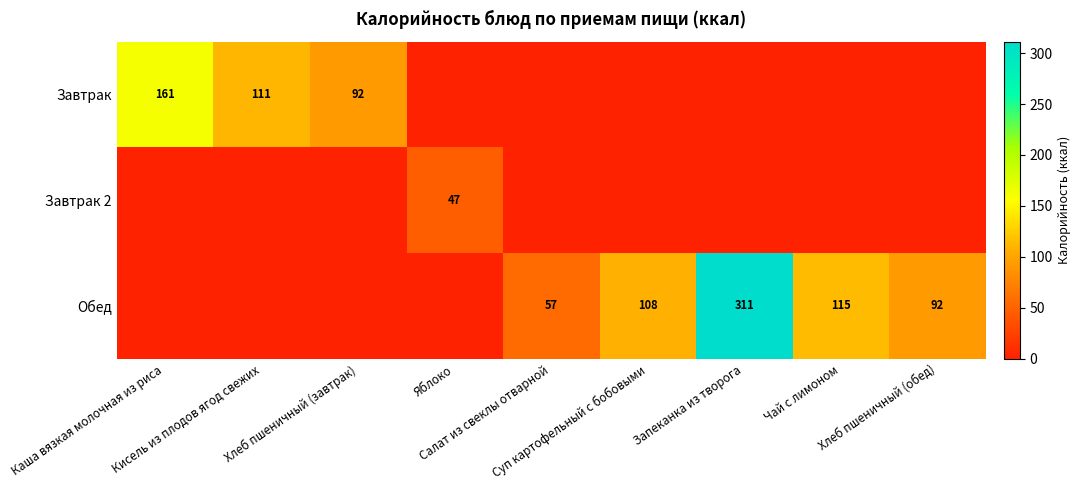

What is the difference between the highest and lowest values at Хлеб пшеничный (обед)?

92.0